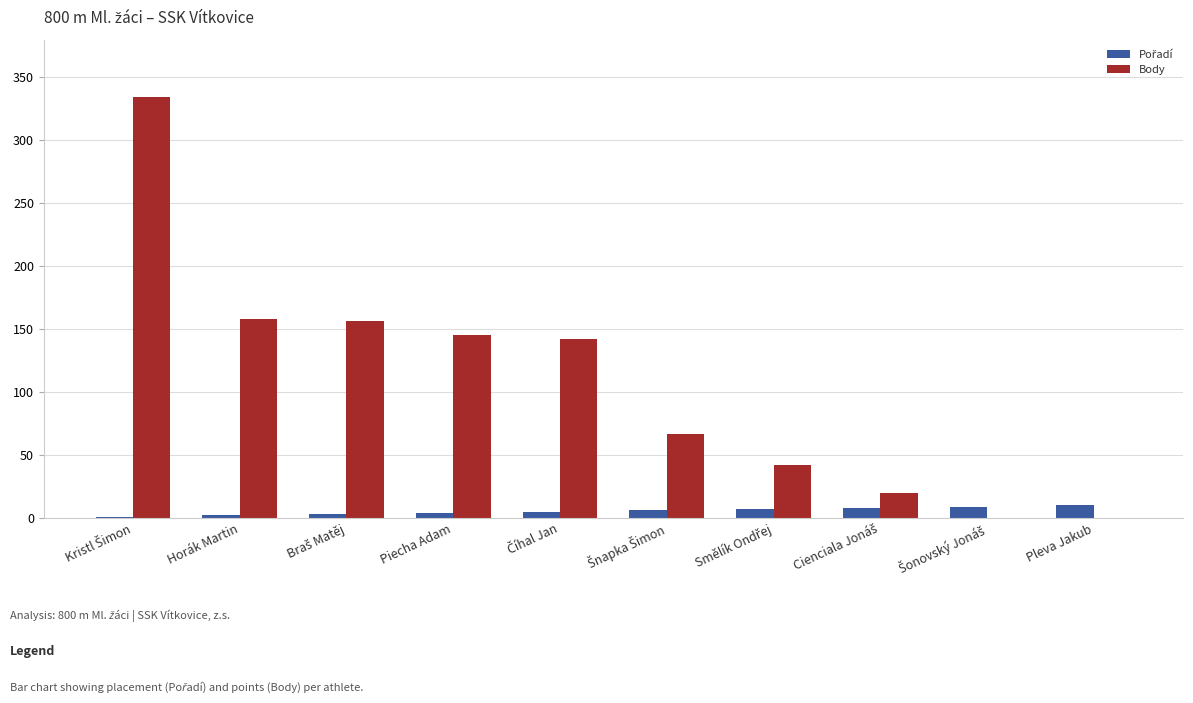

Which series has the largest total across all categories?

Body